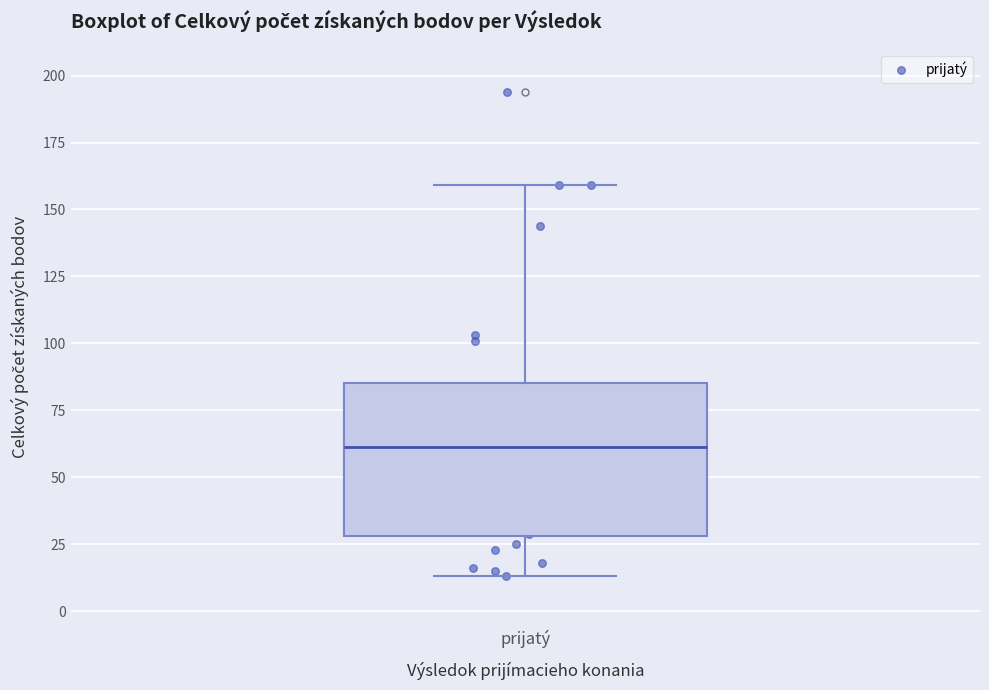

Where is the upper edge of the box for prijatý on the y-axis? The values are not printed on the chart, so give them approximately, as read against the axis.

85